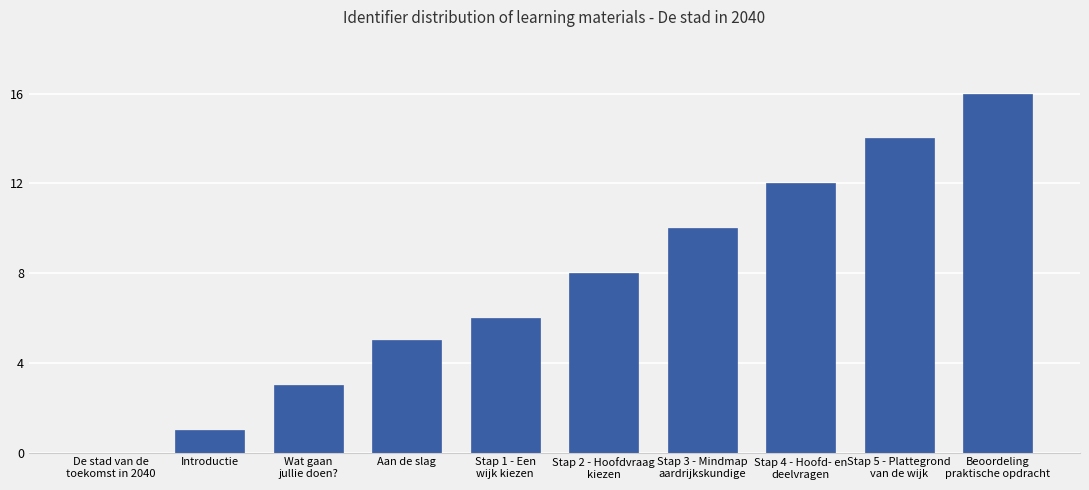

What value does the data have at Stap 1 - Een
wijk kiezen?

6